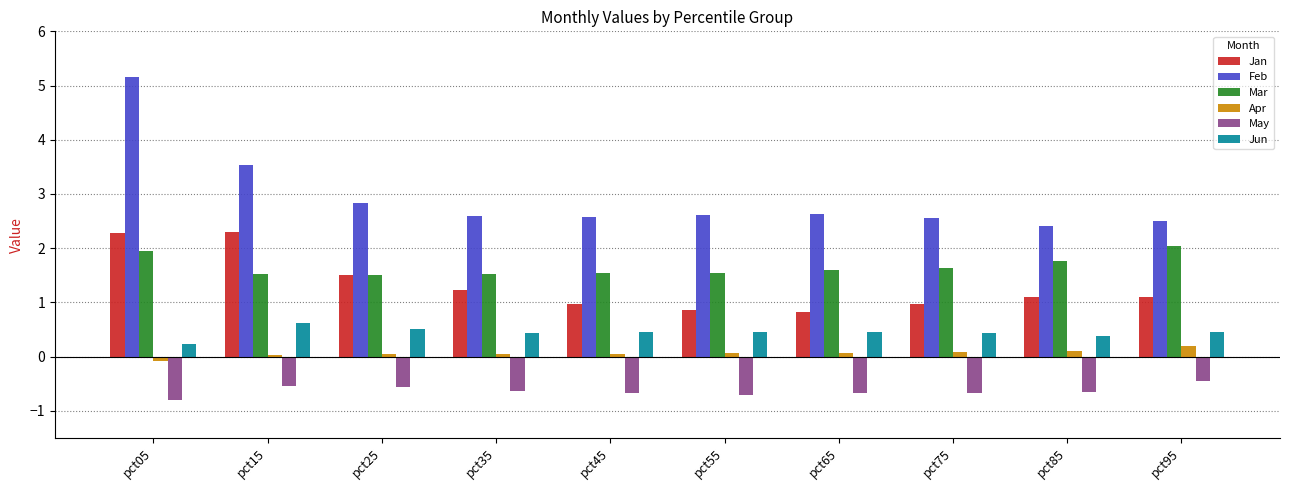

At pct15, list the series in order from largest to smallest.

Feb, Jan, Mar, Jun, Apr, May